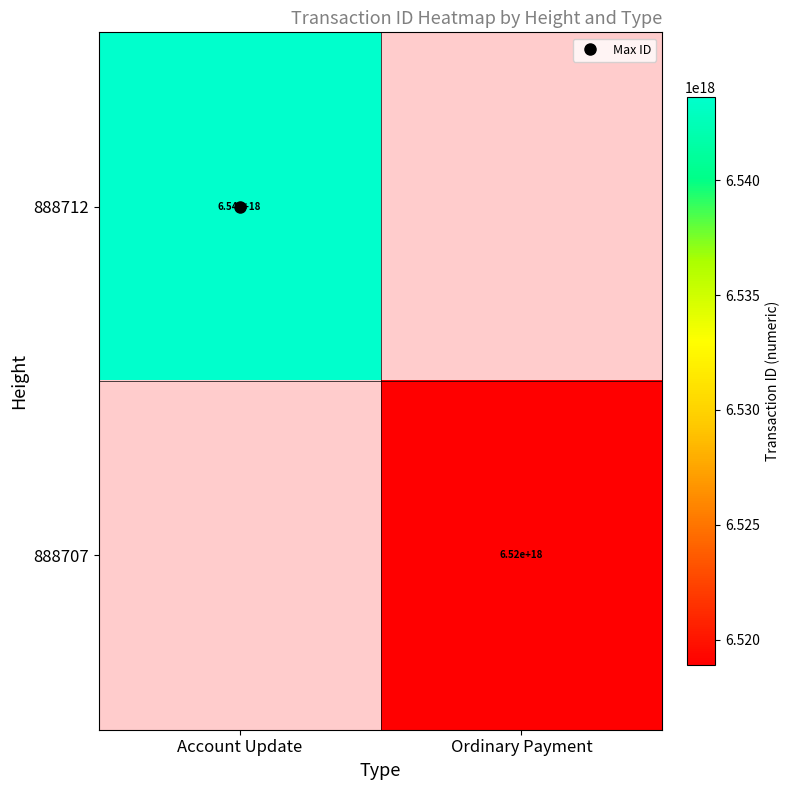

At which label is 888712 closest to 6543600313467671552?

Account Update